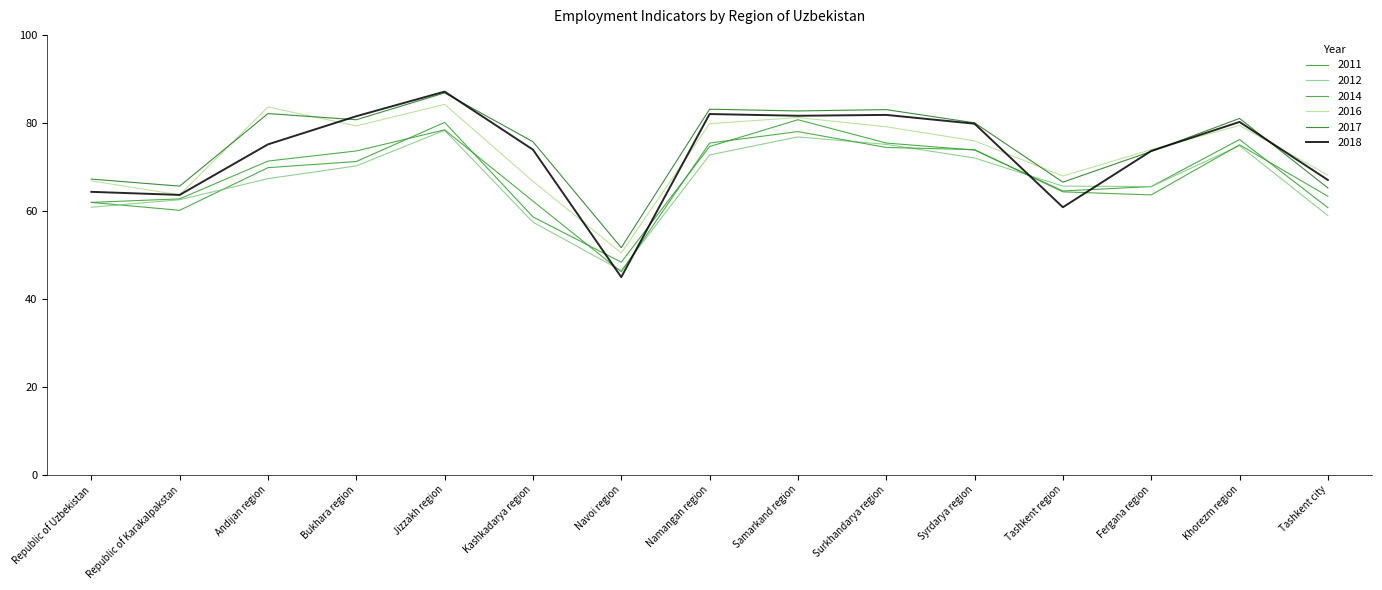

How many interior local valleys does the 2016 series have?

4